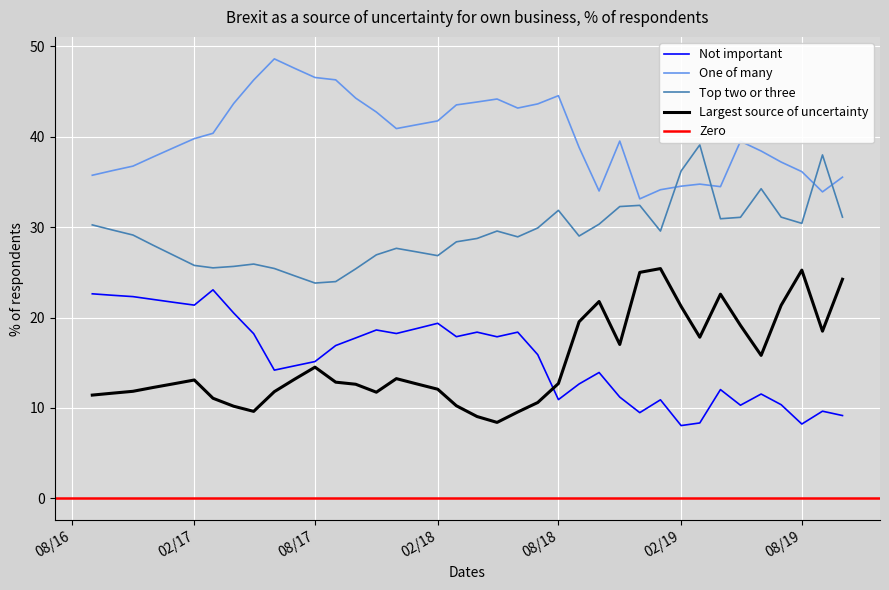

True or false: One of many has a value of 23.9 at 08/17.

False